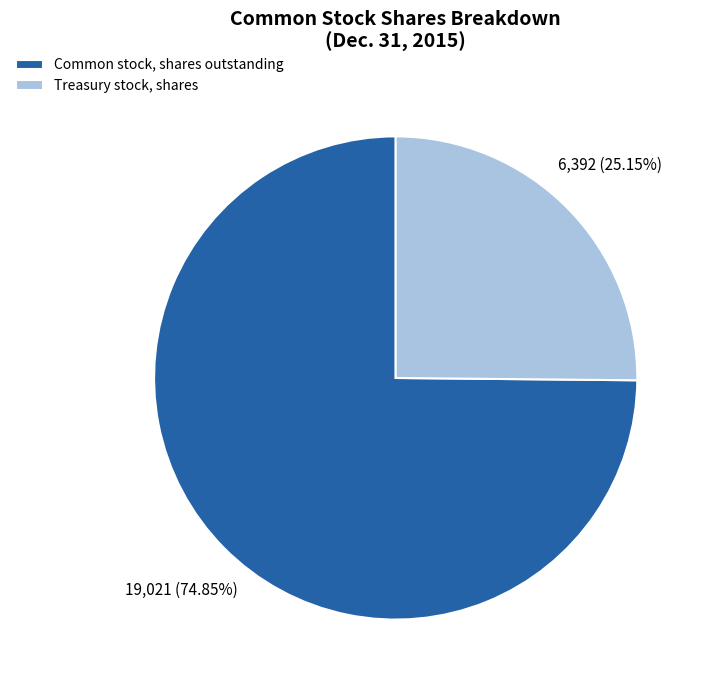

To the nearest percent, what is the difference between the Common stock, shares outstanding and Treasury stock, shares slice percentages?

50%